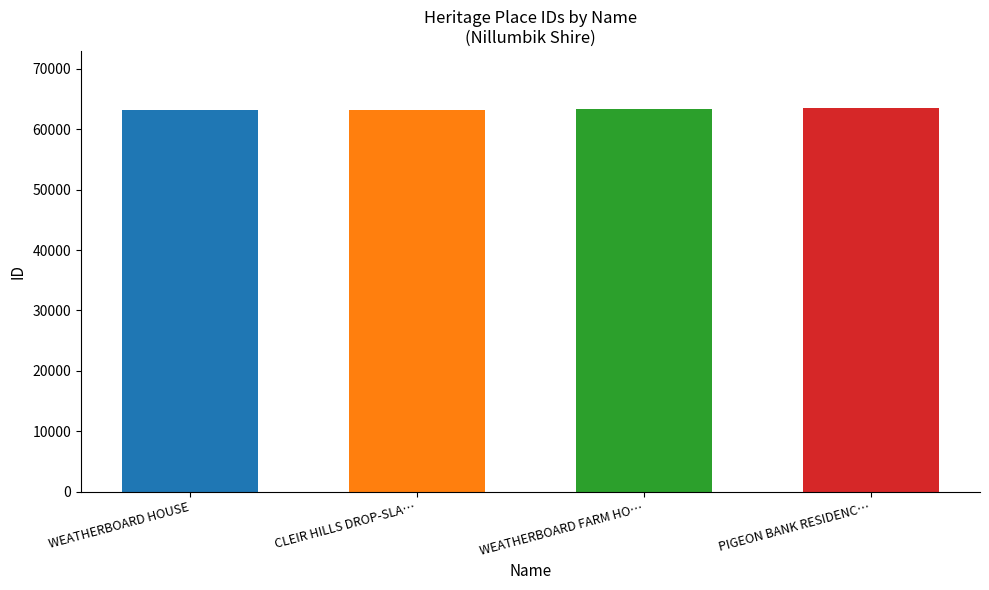

What is the value of the 1st bar from the left?

63233